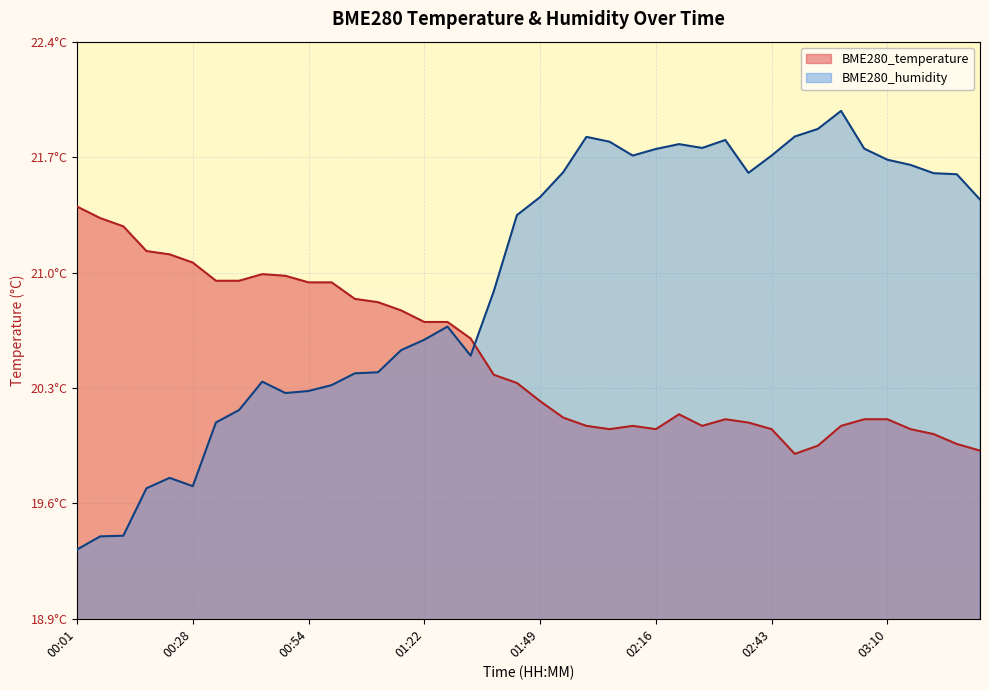

The value of BME280_temperature at 02:11 is 4.7. True or false?

False